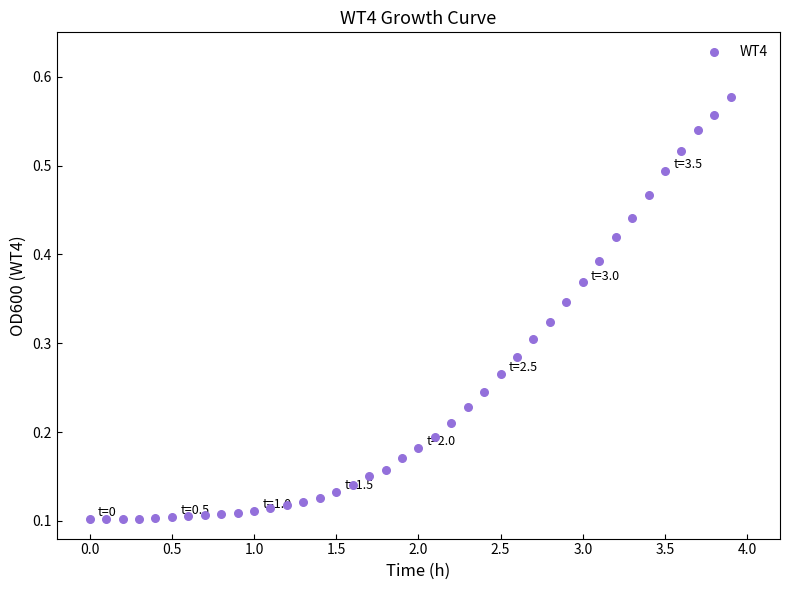

What is the range of X values (max minus min)?

3.9